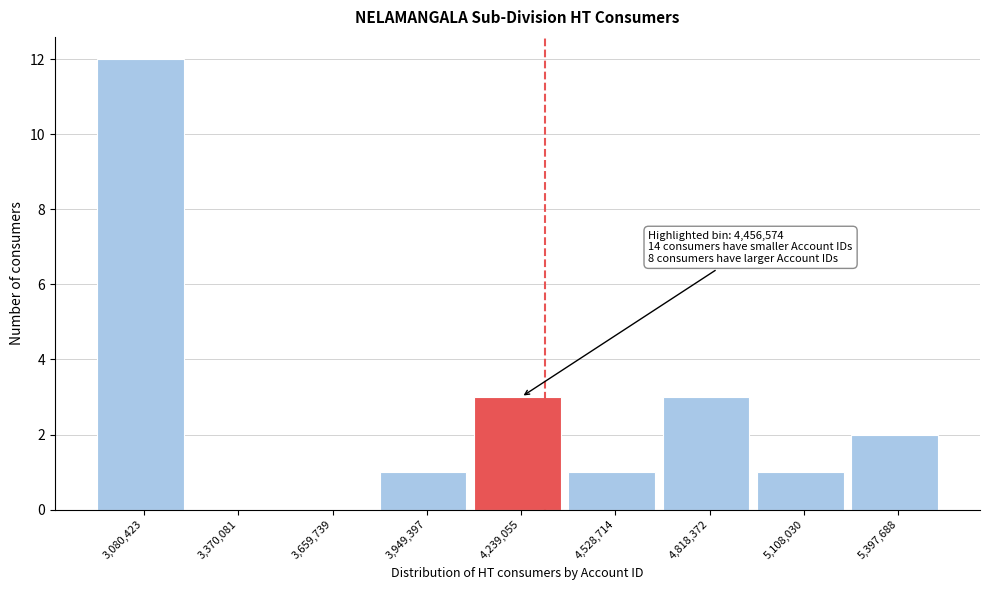

Reading right to left, list all the values displayed in this chart.

5,397,688=2	5,108,030=1	4,818,372=3	4,528,714=1	4,239,055=3	3,949,397=1	3,659,739=0	3,370,081=0	3,080,423=12